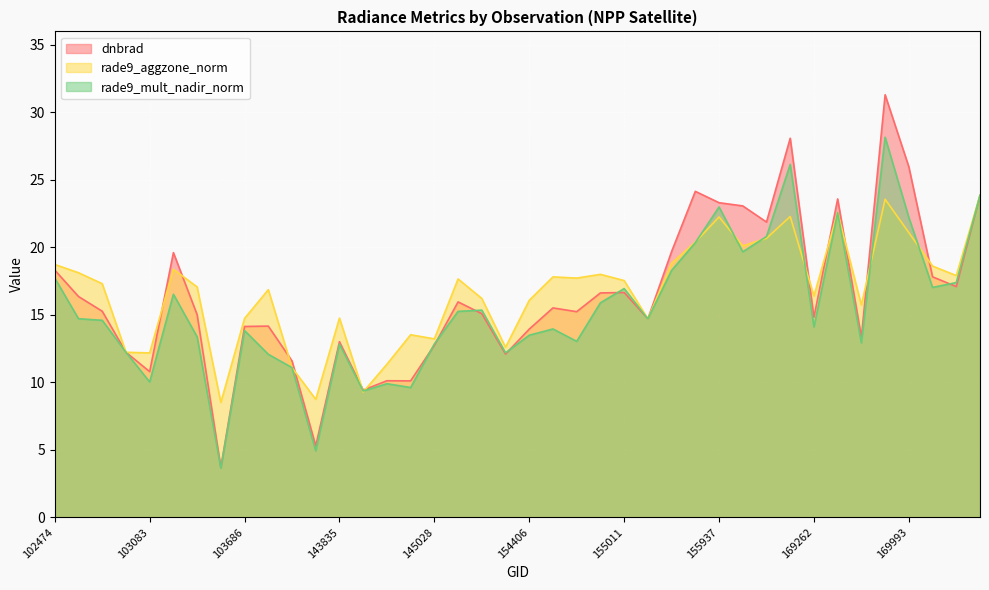

At which category does dnbrad reach its first local valley?

103083